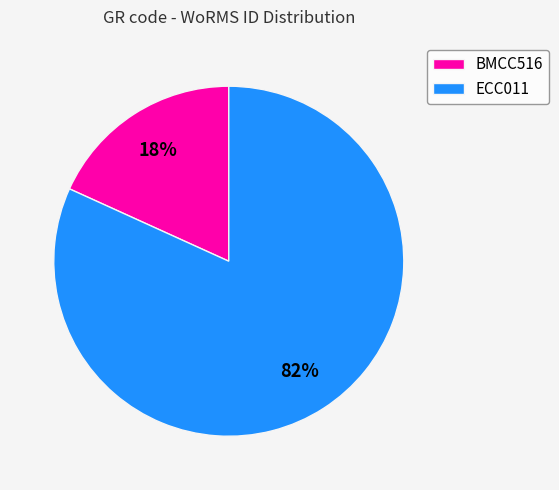

Combined, do BMCC516 and ECC011 account for over 50%?

Yes